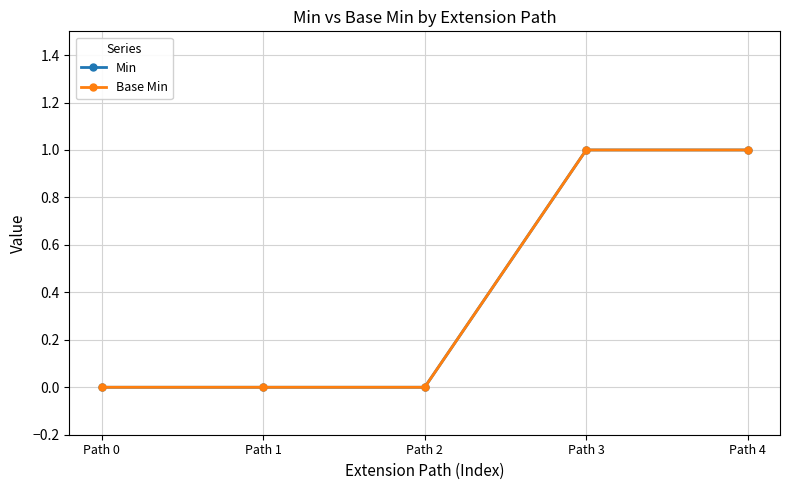

Does the chart have visible grid lines?

Yes